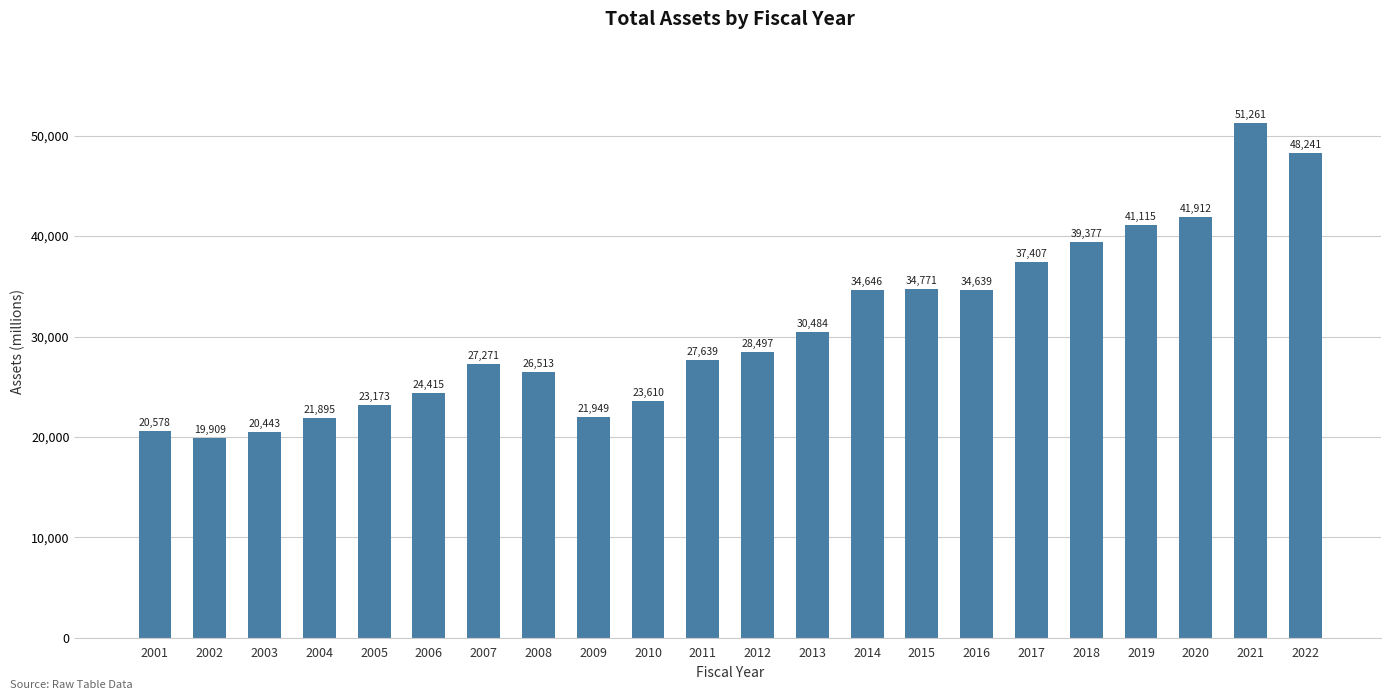

Approximately how many times larger is the value at 2003 compared to 2005?

0.9